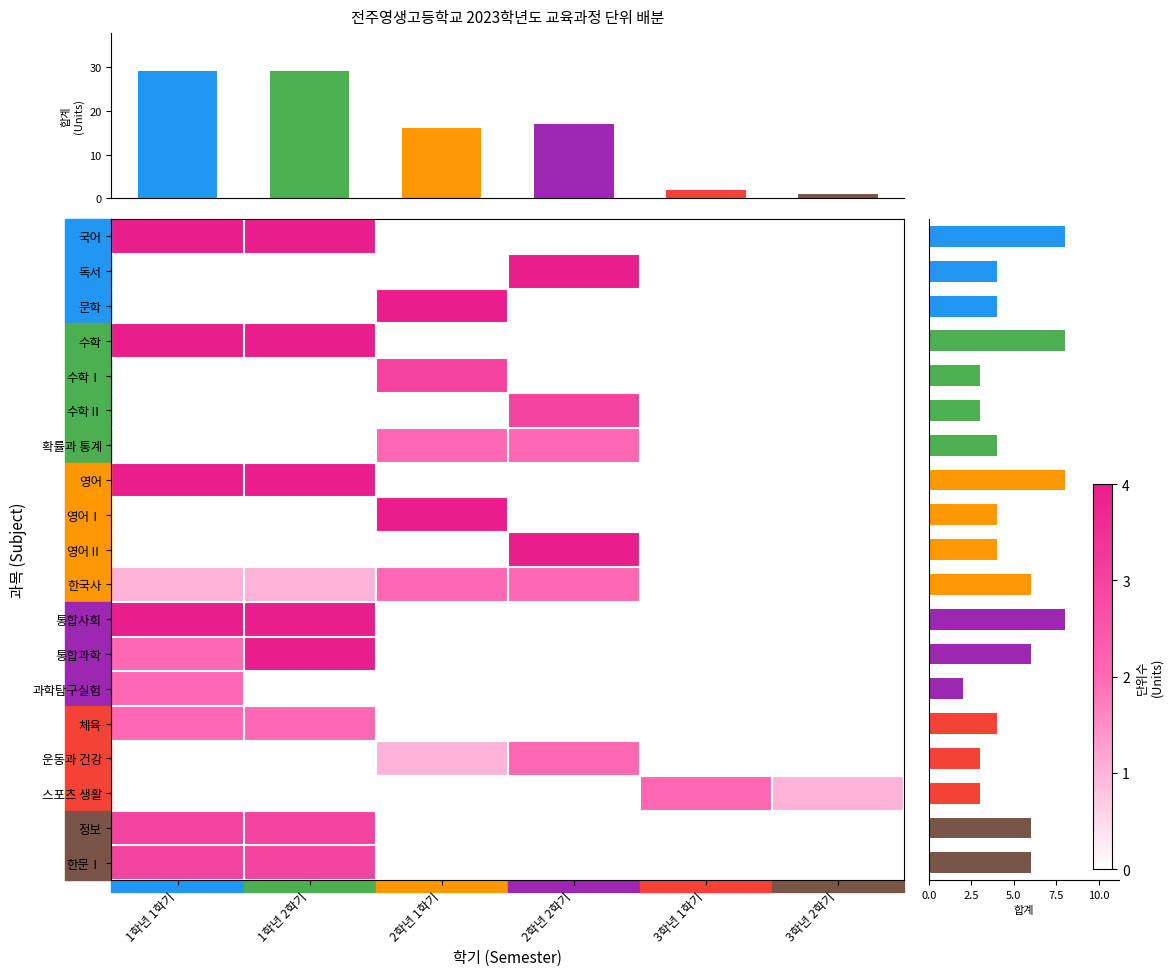

Which series has the largest range (max minus min)?

국어